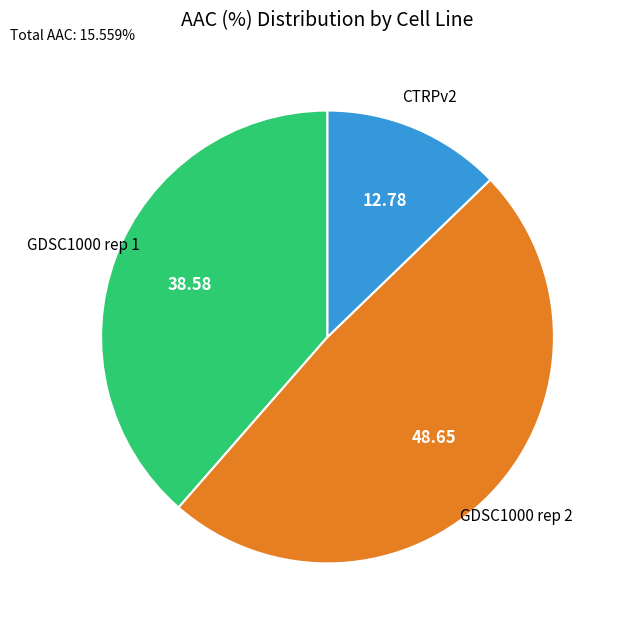

Count the number of slices in the pie.

3